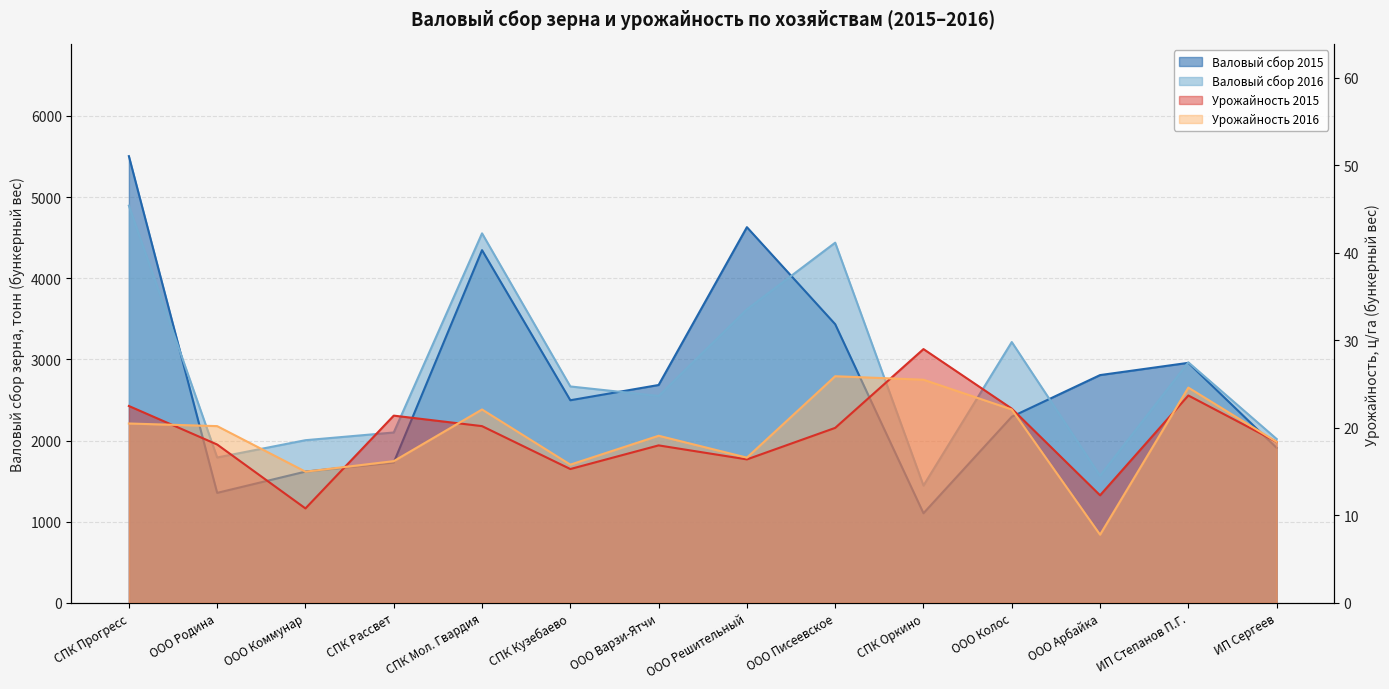

Which series has the widest spread of values?

Валовый сбор 2015